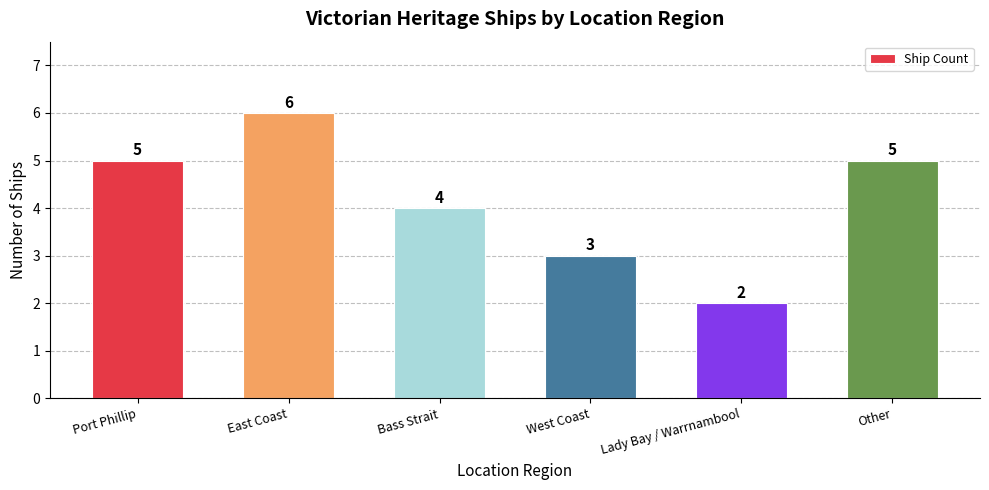

What position from the left is West Coast?

4